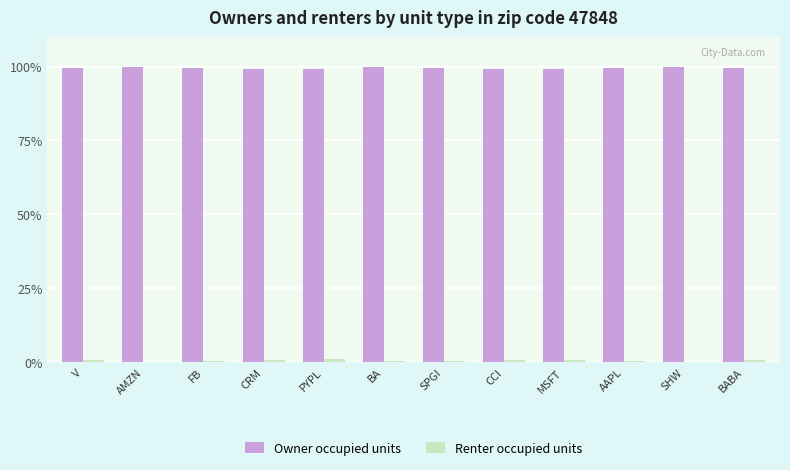

Are the bars grouped side by side (vs. stacked)?

Yes